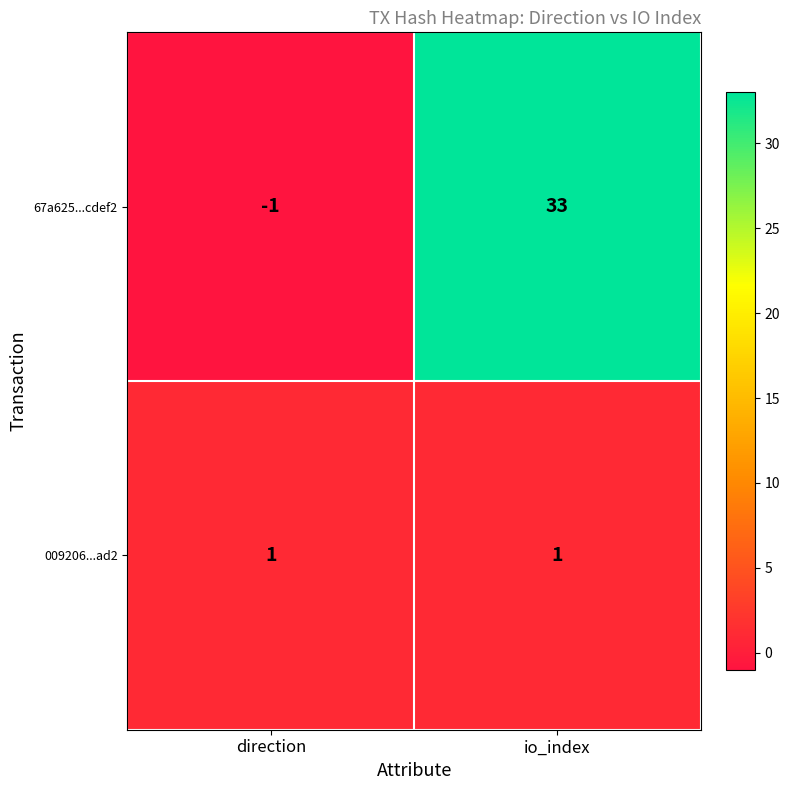

What is the total value across all series at io_index?

34